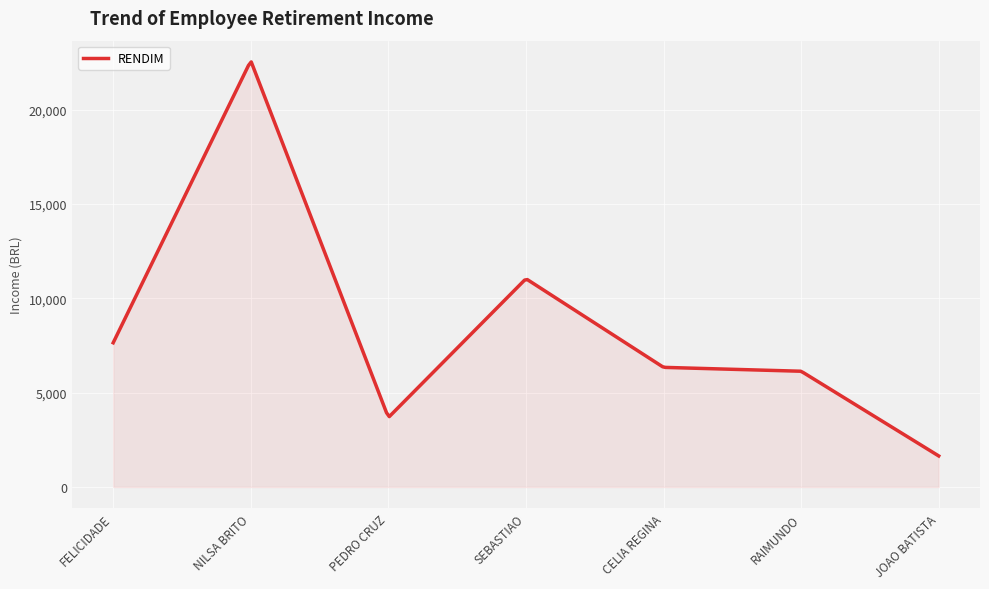

What is the minimum value shown in the chart?

1644.4